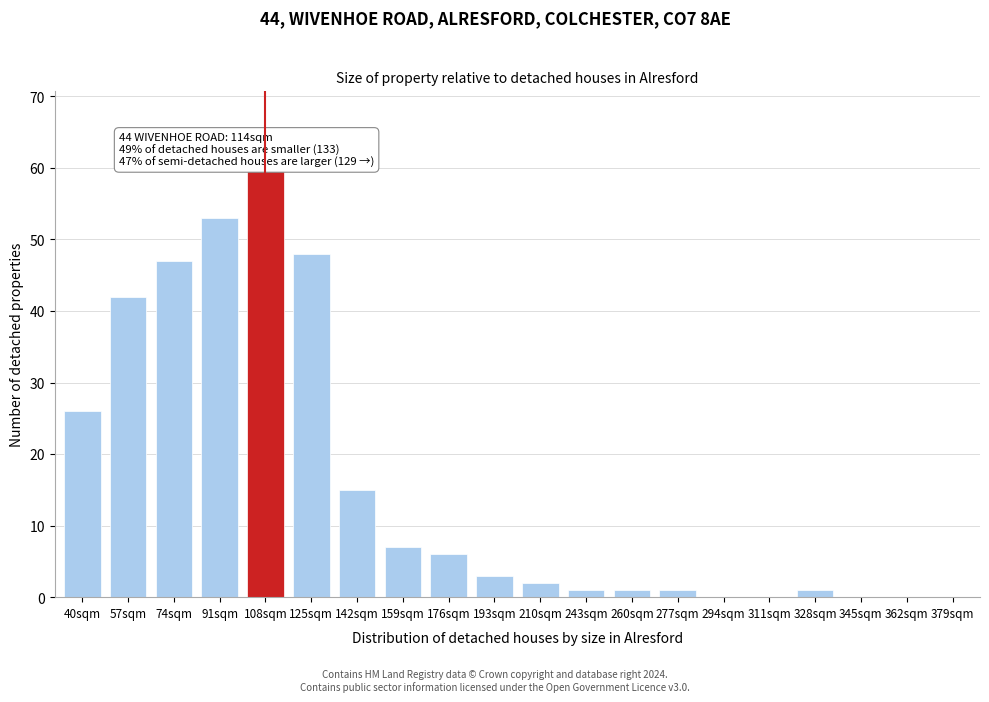

Reading left to right, list all the values displayed in this chart.

40sqm=26	57sqm=42	74sqm=47	91sqm=53	108sqm=60	125sqm=48	142sqm=15	159sqm=7	176sqm=6	193sqm=3	210sqm=2	243sqm=1	260sqm=1	277sqm=1	294sqm=0	311sqm=0	328sqm=1	345sqm=0	362sqm=0	379sqm=0